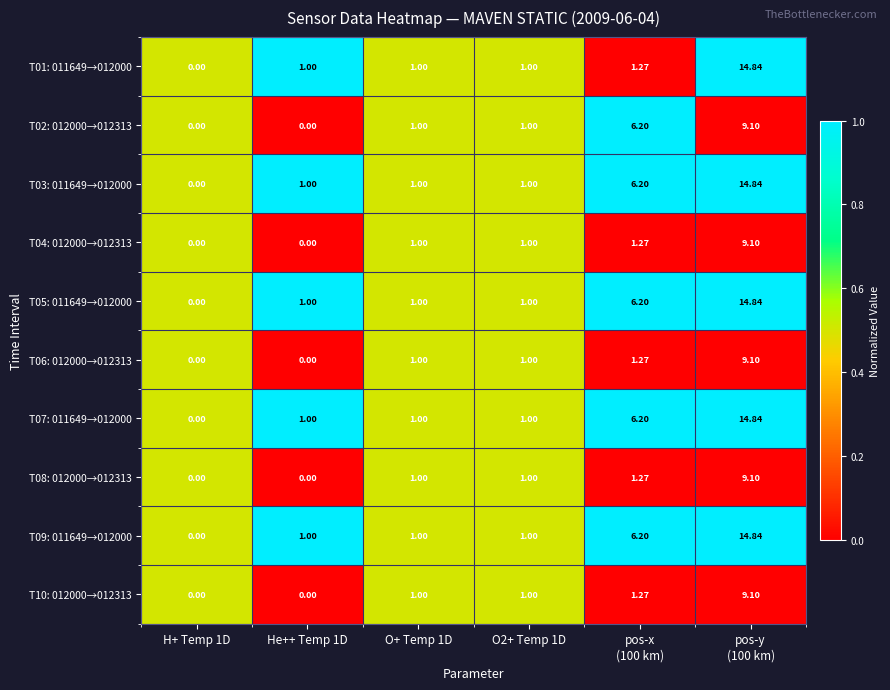

Count the number of categories in the chart.

6